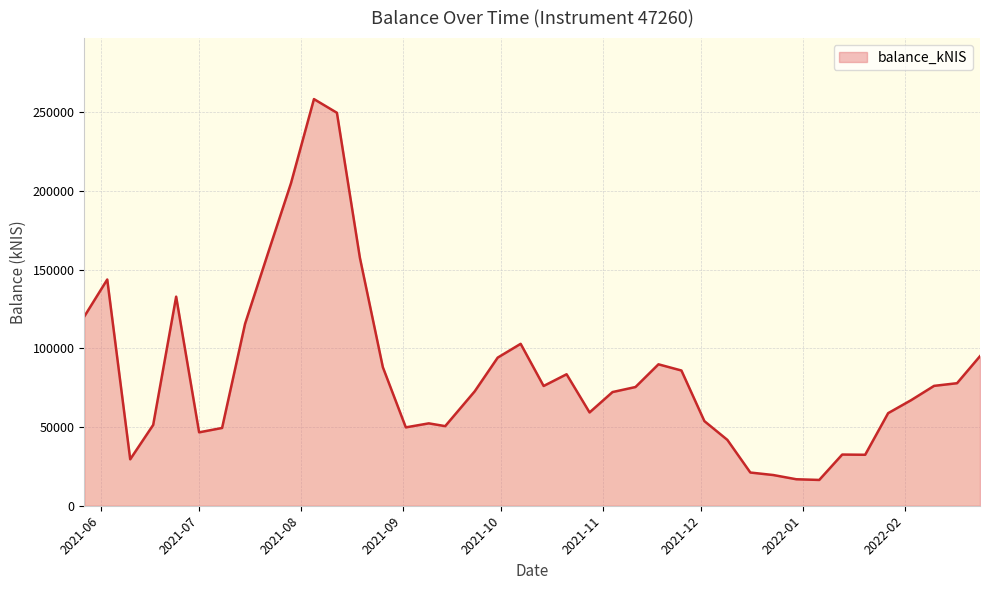

What is the difference between the maximum and minimum values?

242097.1